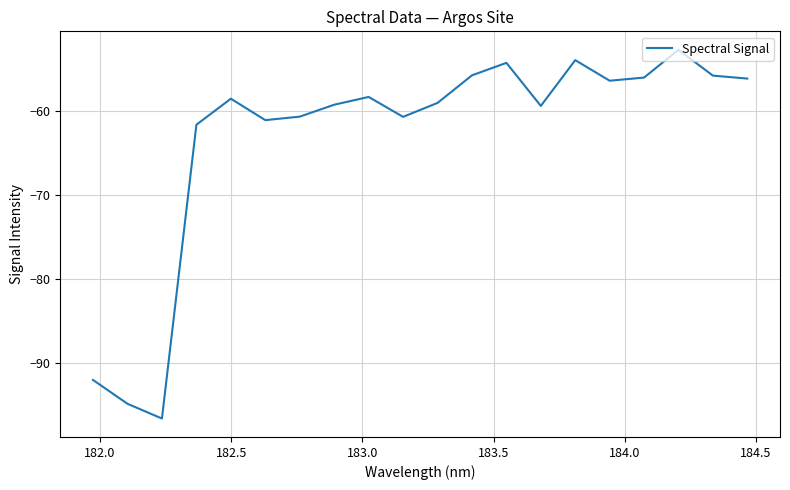

What is the greatest value displayed?

-52.7